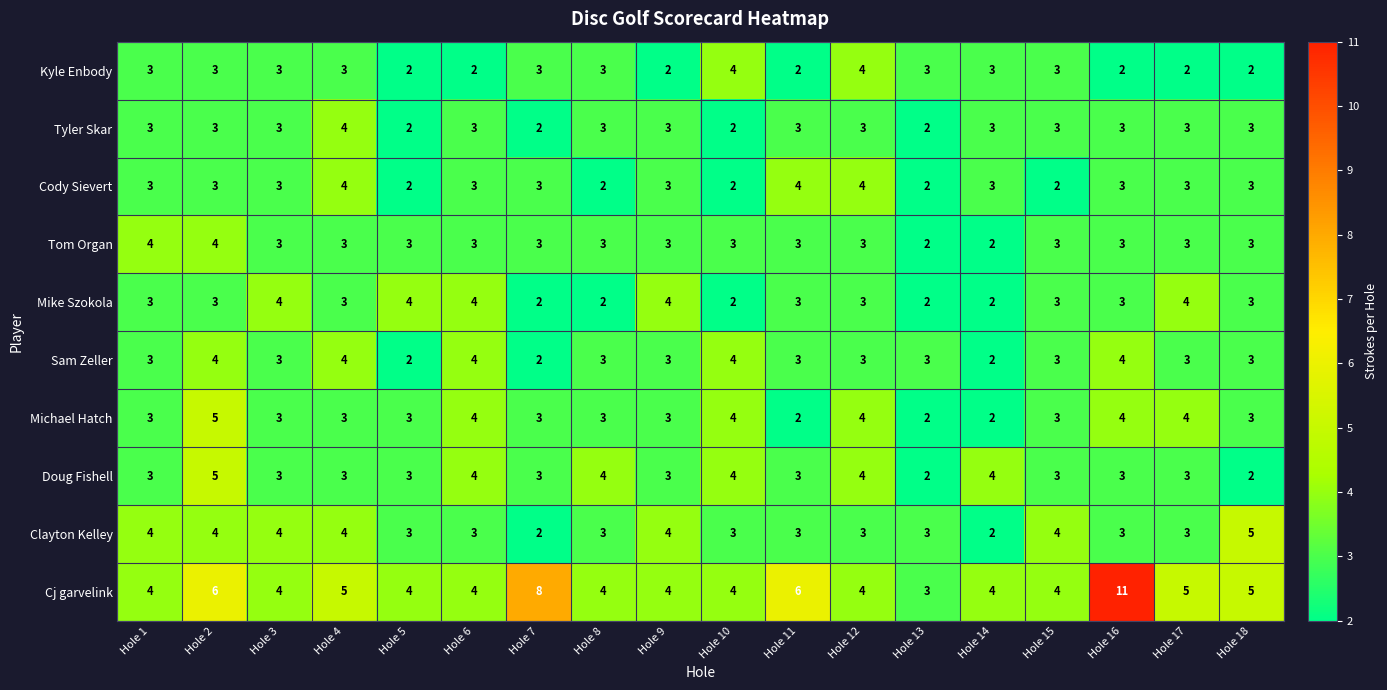

The value of Kyle Enbody at Hole 2 is 3. True or false?

True